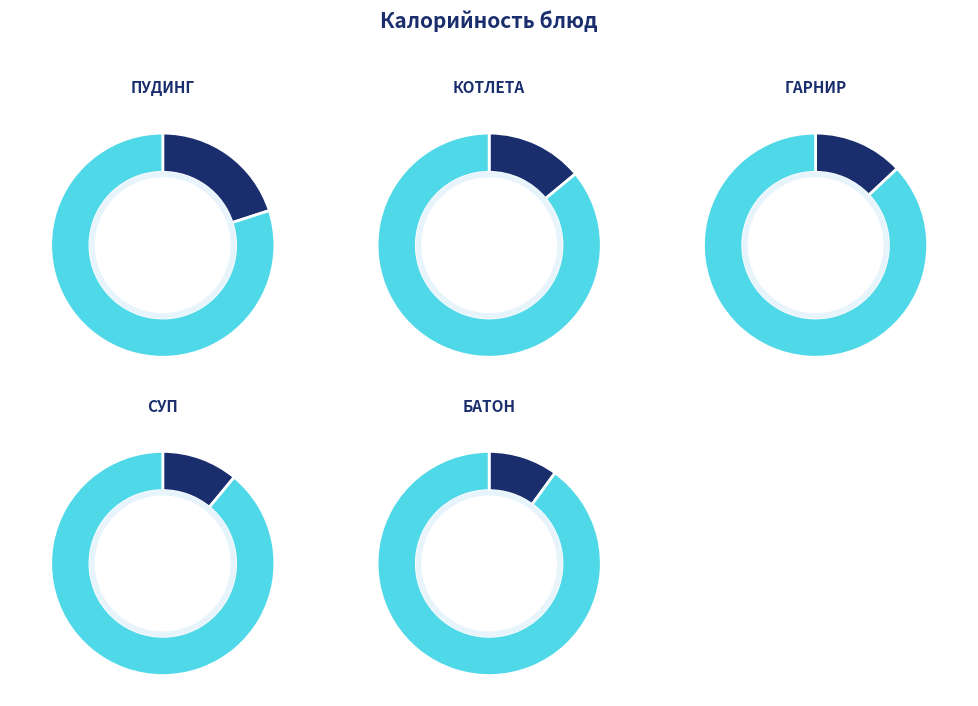

The Напиток из фруктов slice represents 17% of the pie. True or false?

False